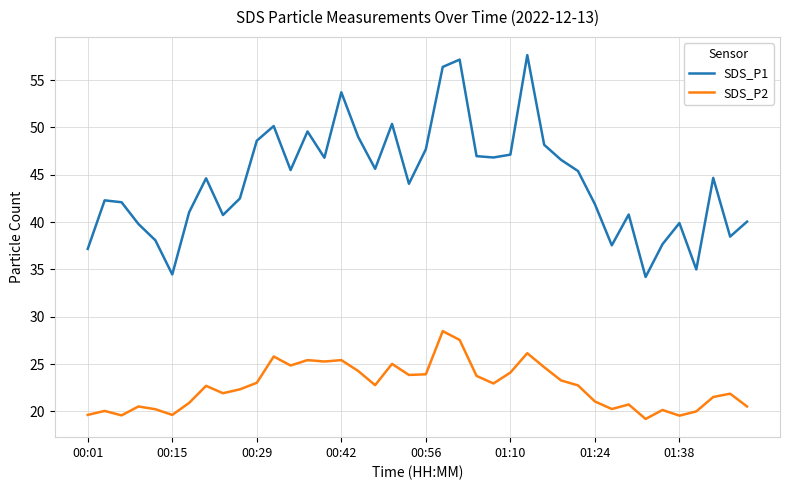

What is the maximum value for SDS_P2?

28.5